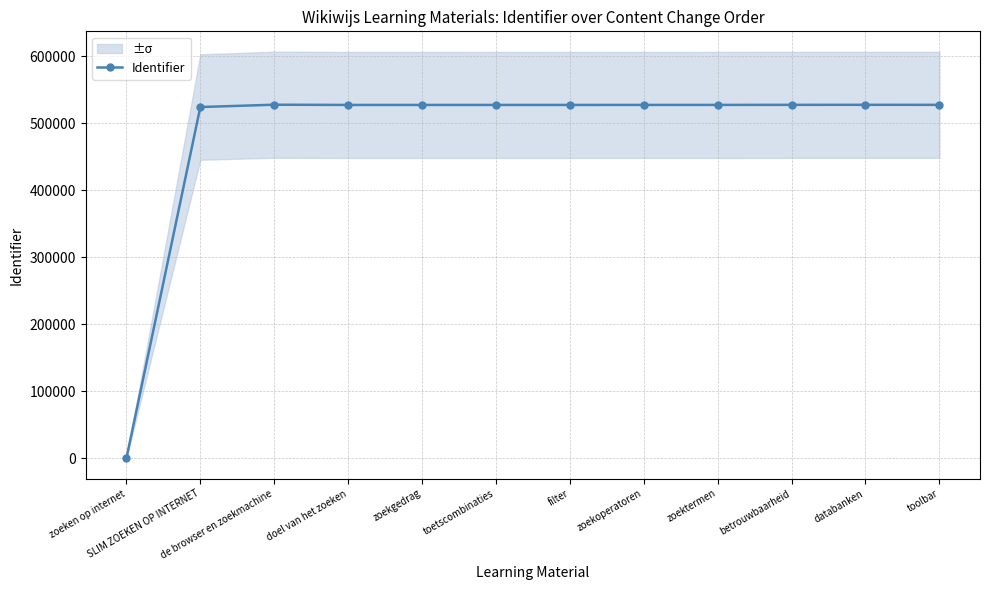

At which label is the value closest to 263999?

SLIM ZOEKEN OP INTERNET